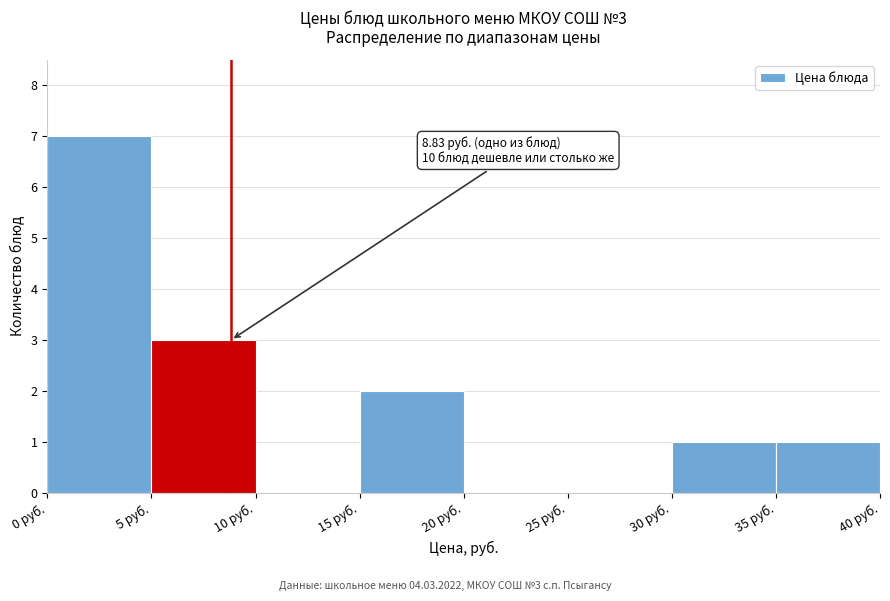

Over which range of the x-axis is the bar tallest?

0 to 5